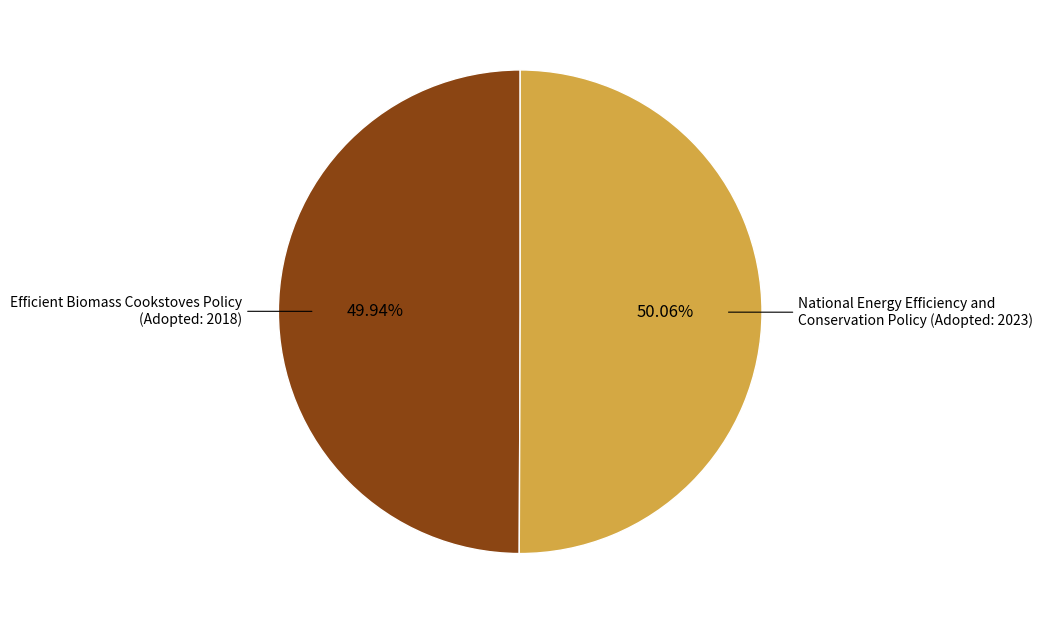

Is there a majority slice in this chart?

Yes